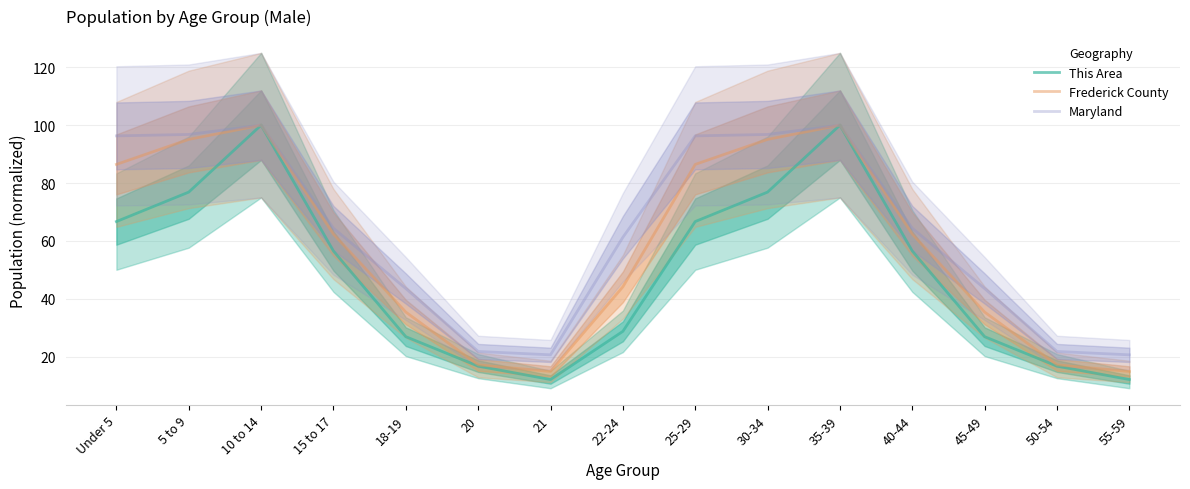

Count the number of categories in the chart.

15